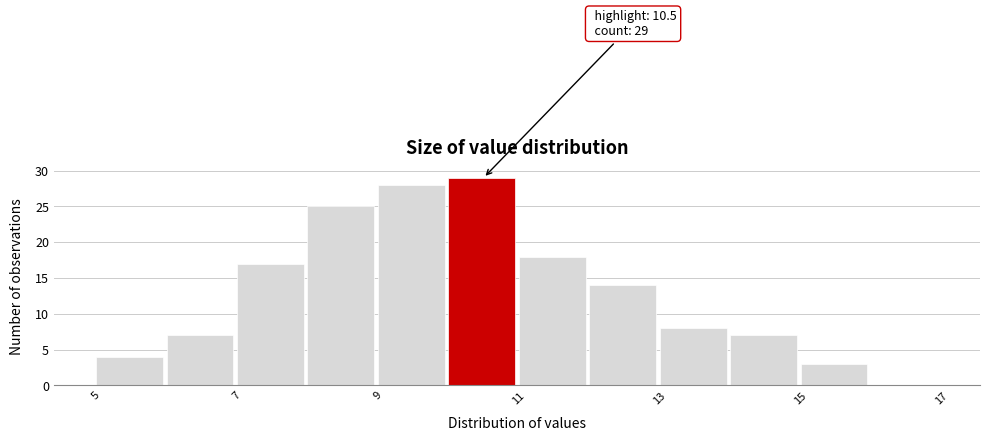

Over which range of the x-axis is the bar tallest?

10 to 11